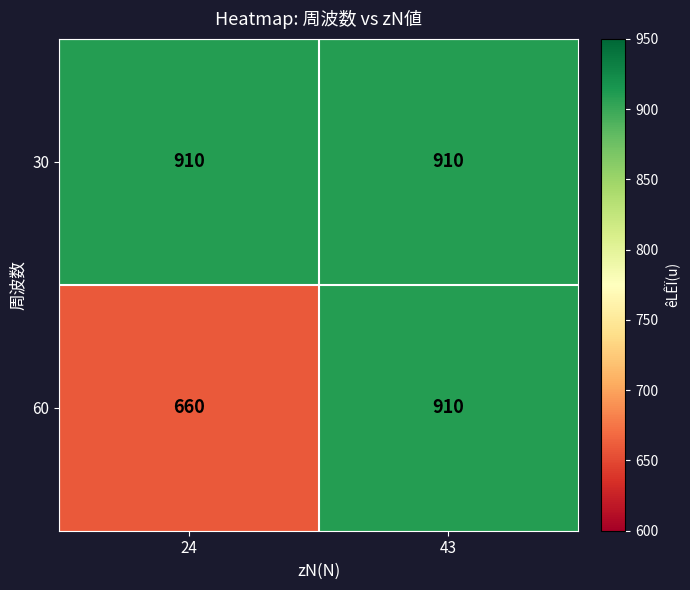

What is the highest value of the 60 series?

910